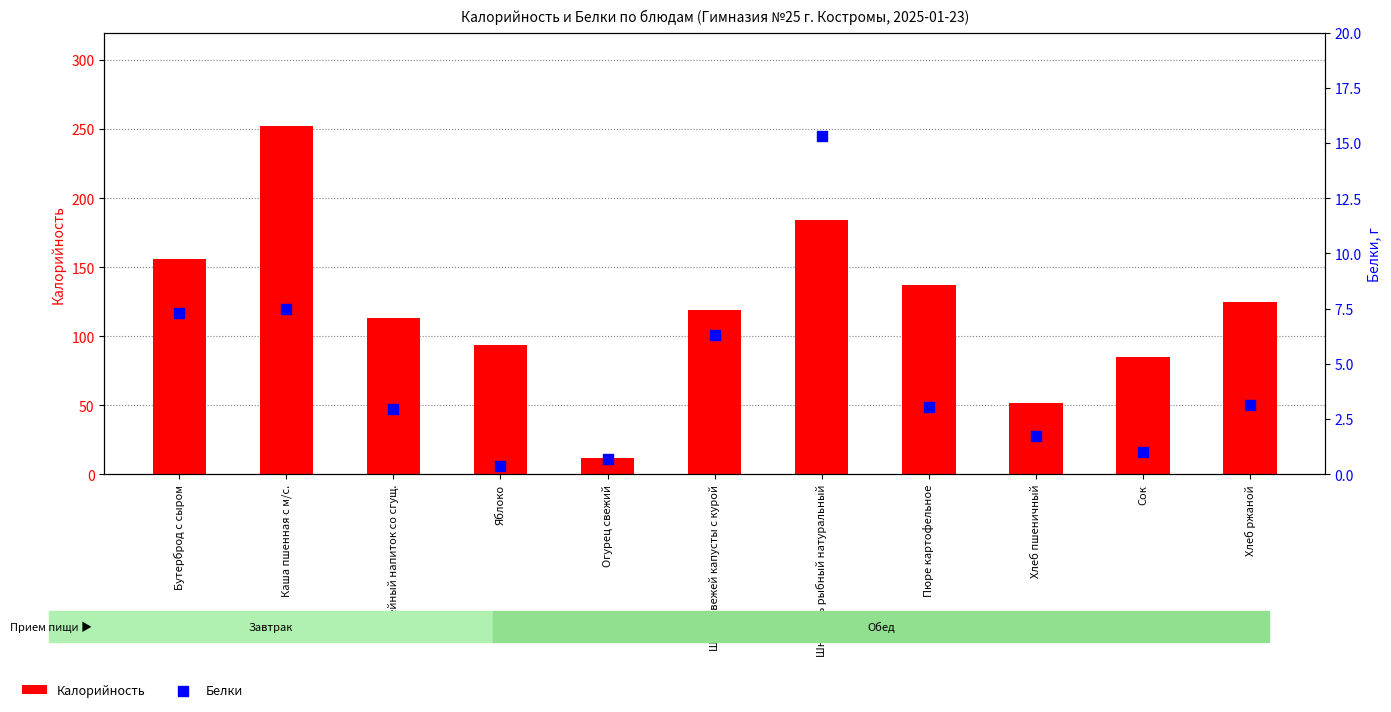

At which category is the sum across all series the highest?

Каша пшенная с м/с.